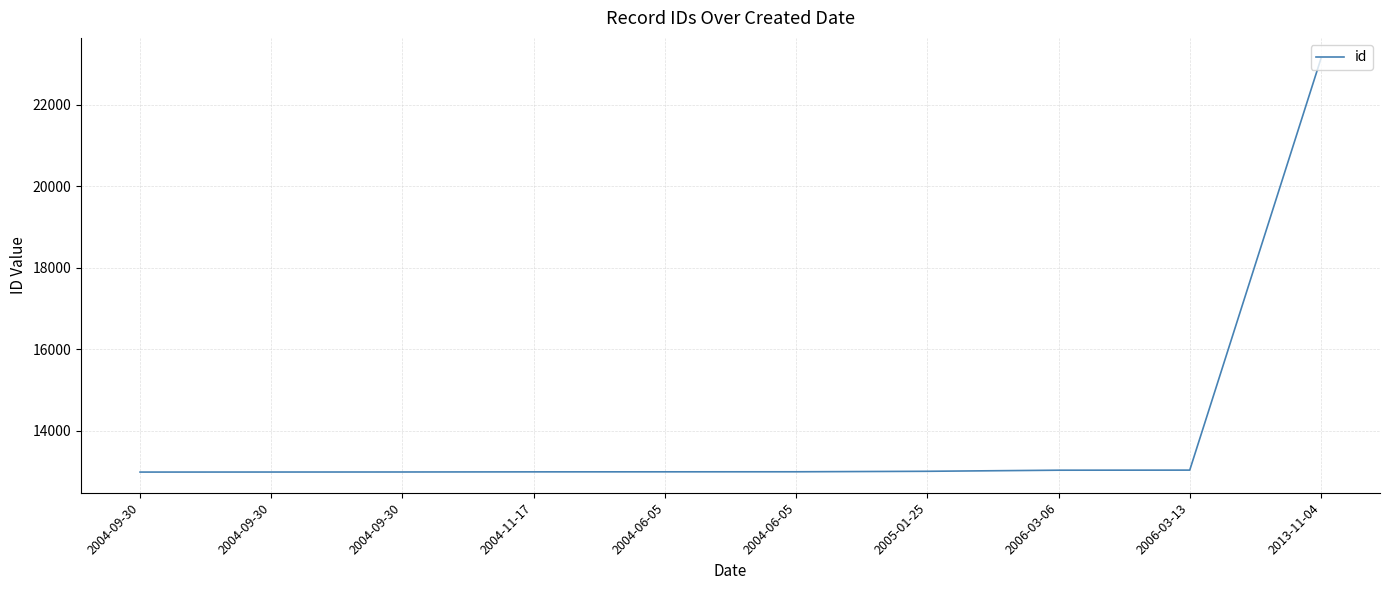

How many lines are shown in the chart?

1